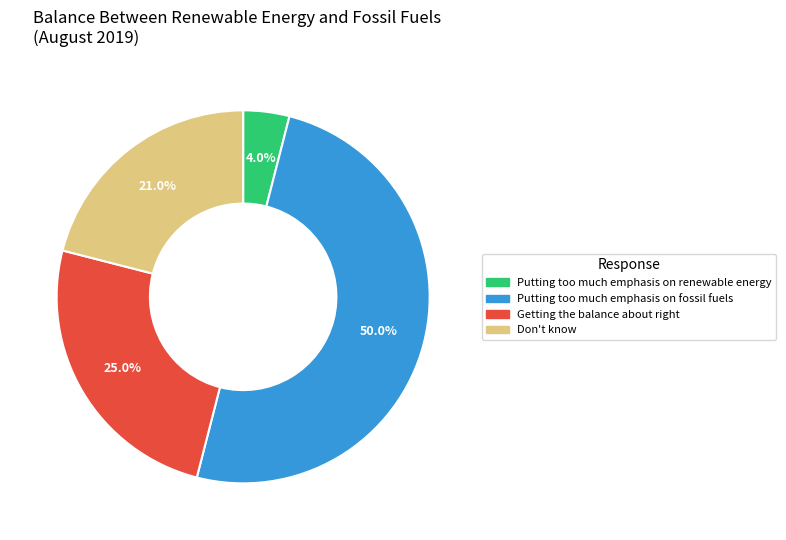

Count the number of slices in the pie.

4